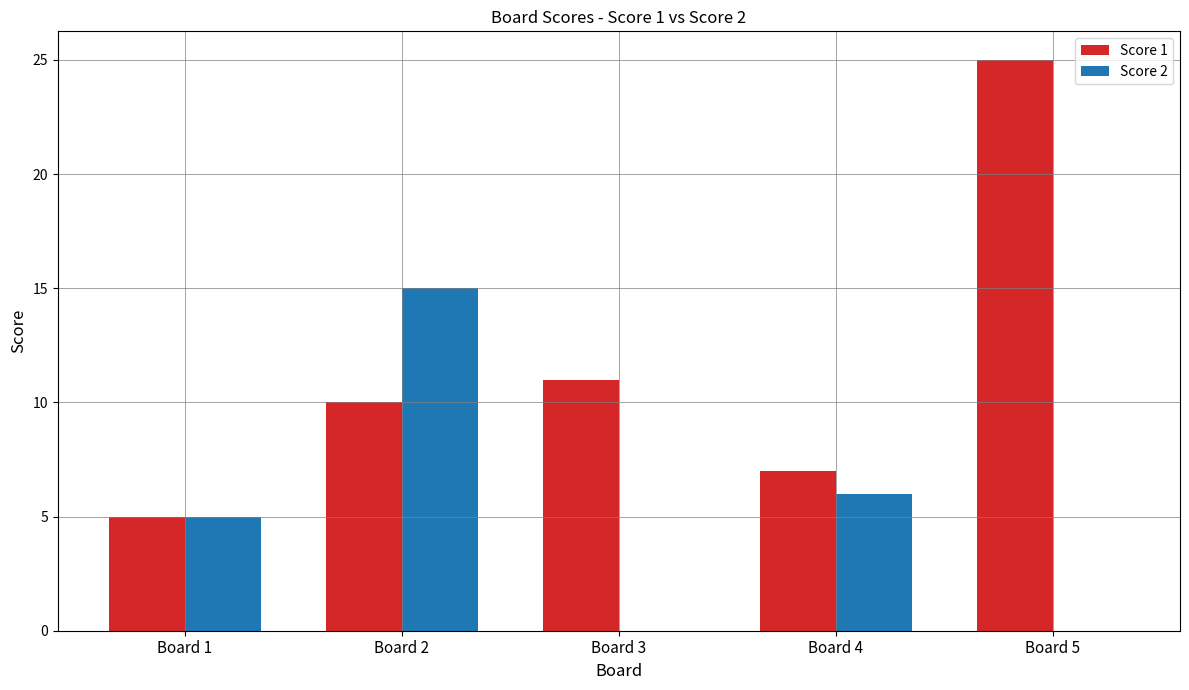

What is the sum of the Score 2 values at Board 4 and Board 2?

21